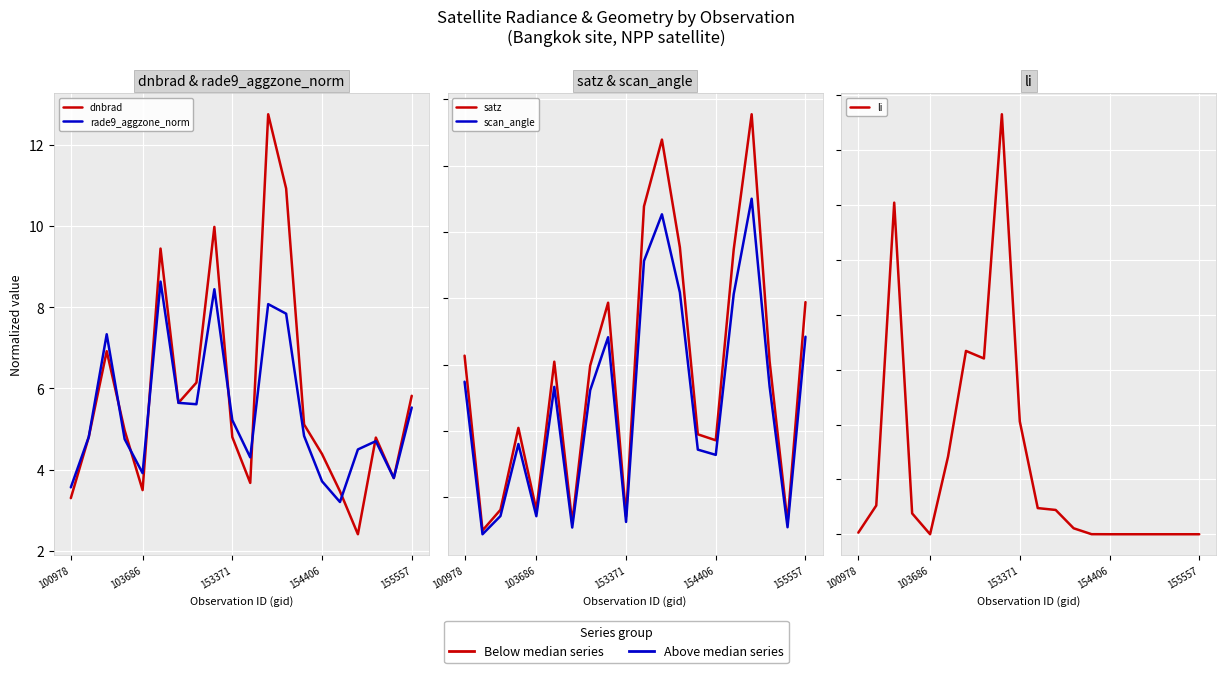

True or false: scan_angle has a value of 11.6 at 13.

False